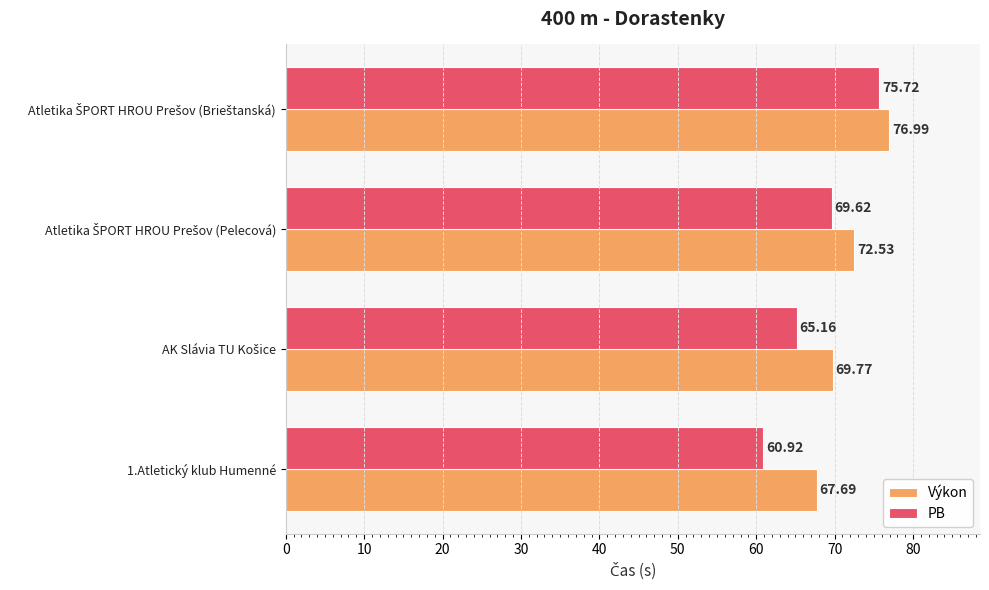

Which series has the largest range (max minus min)?

PB